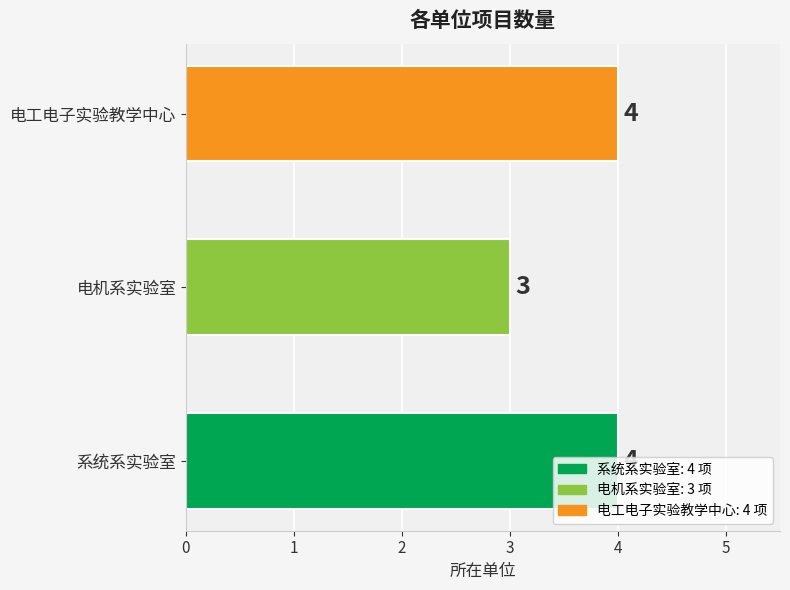

Is it true that the value at 系统系实验室 is 1?

False